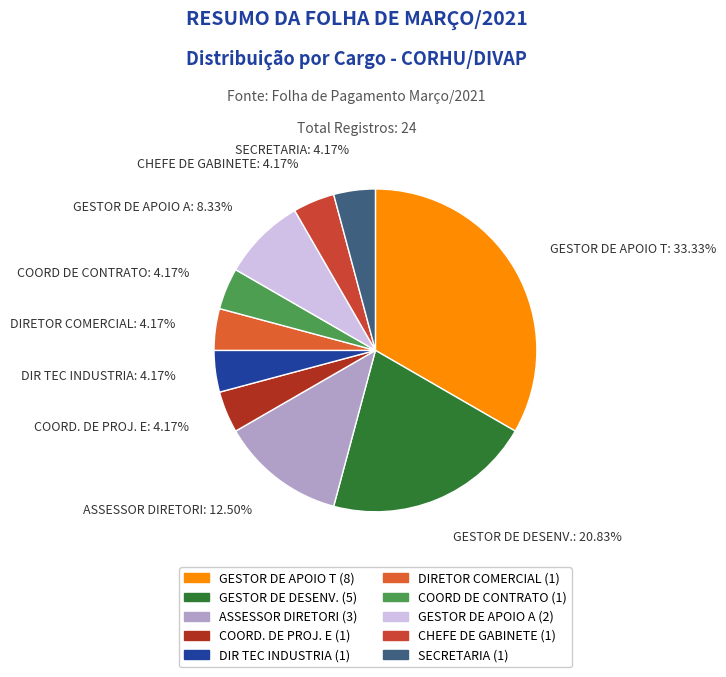

Approximately how many times larger is the value at COORD. DE PROJ. E compared to COORD DE CONTRATO?

1.0